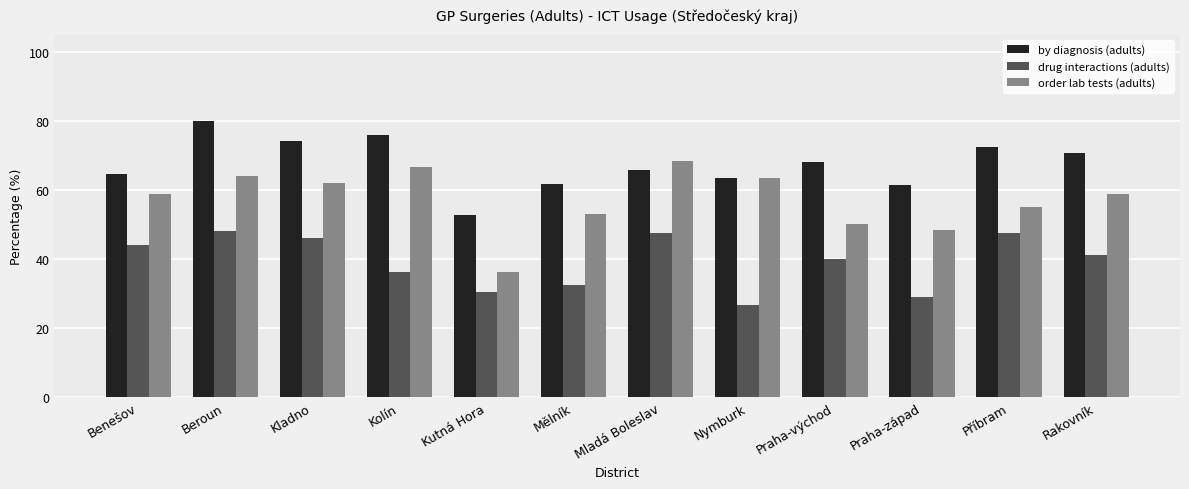

Does the chart contain any negative values?

No